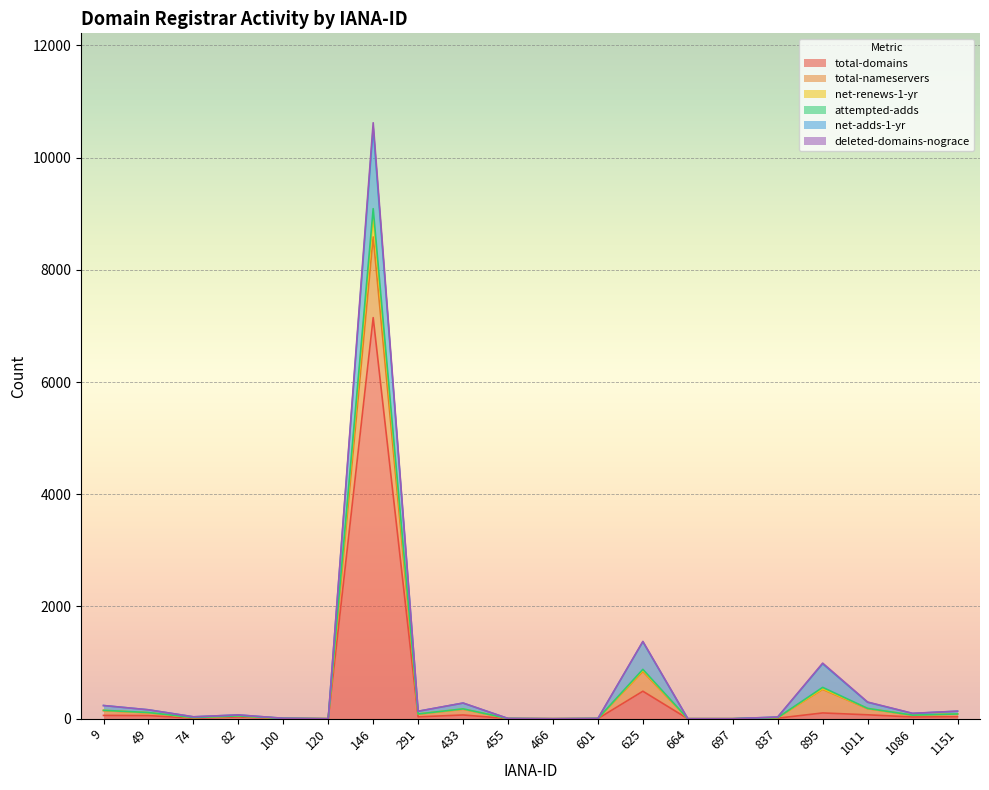

At which category does deleted-domains-nograce reach its first local valley?

74